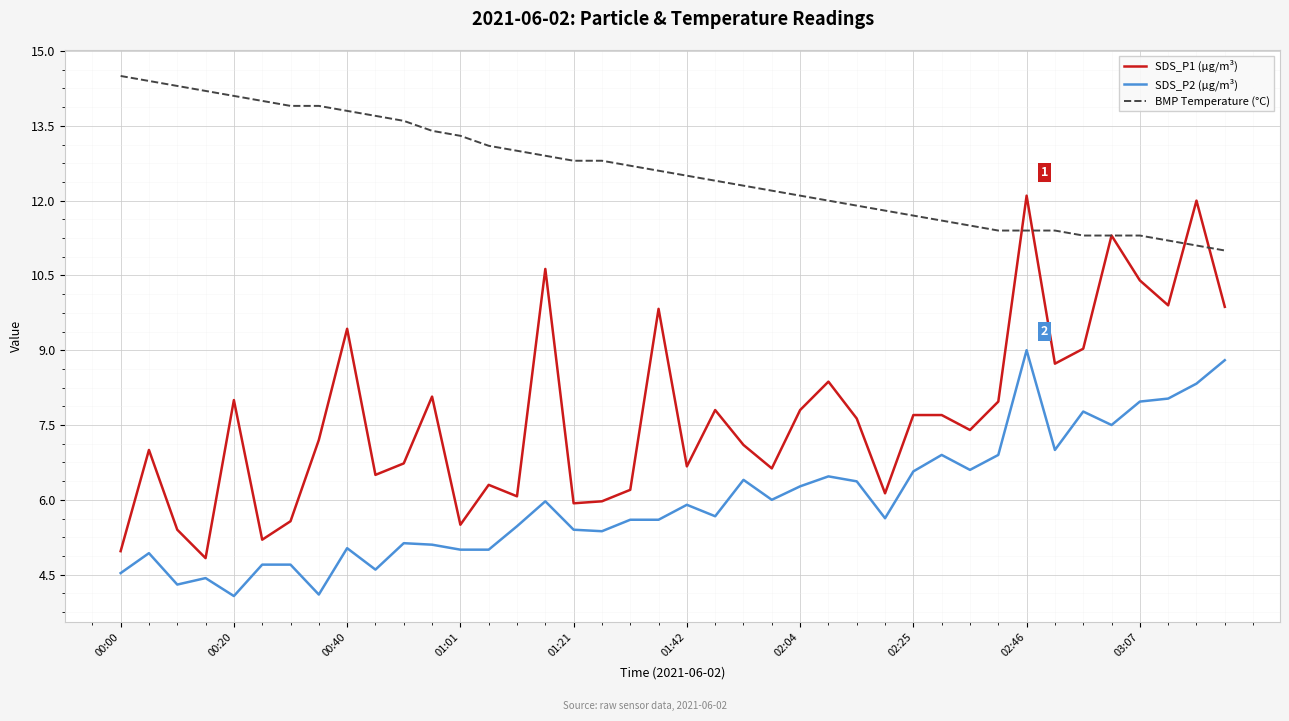

List the series in order of their overall mean, lowest first.

SDS_P2 (µg/m³), SDS_P1 (µg/m³), BMP Temperature (°C)